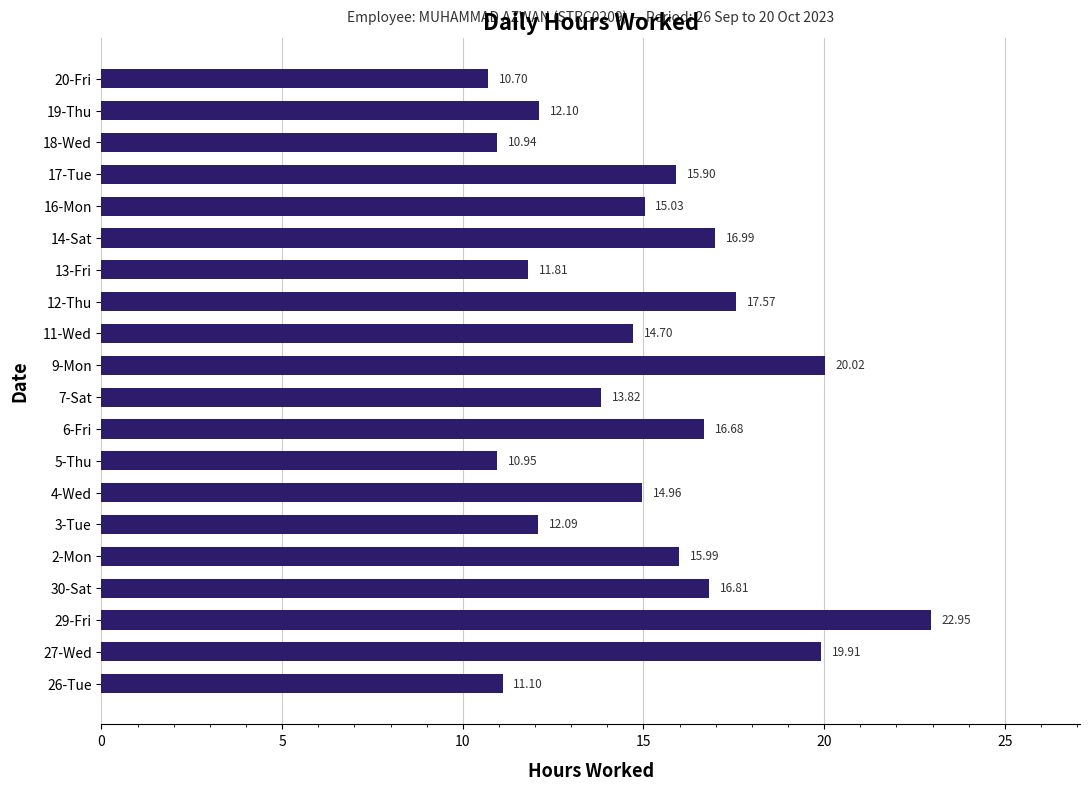

Which has a higher value, 26-Tue or 4-Wed?

4-Wed